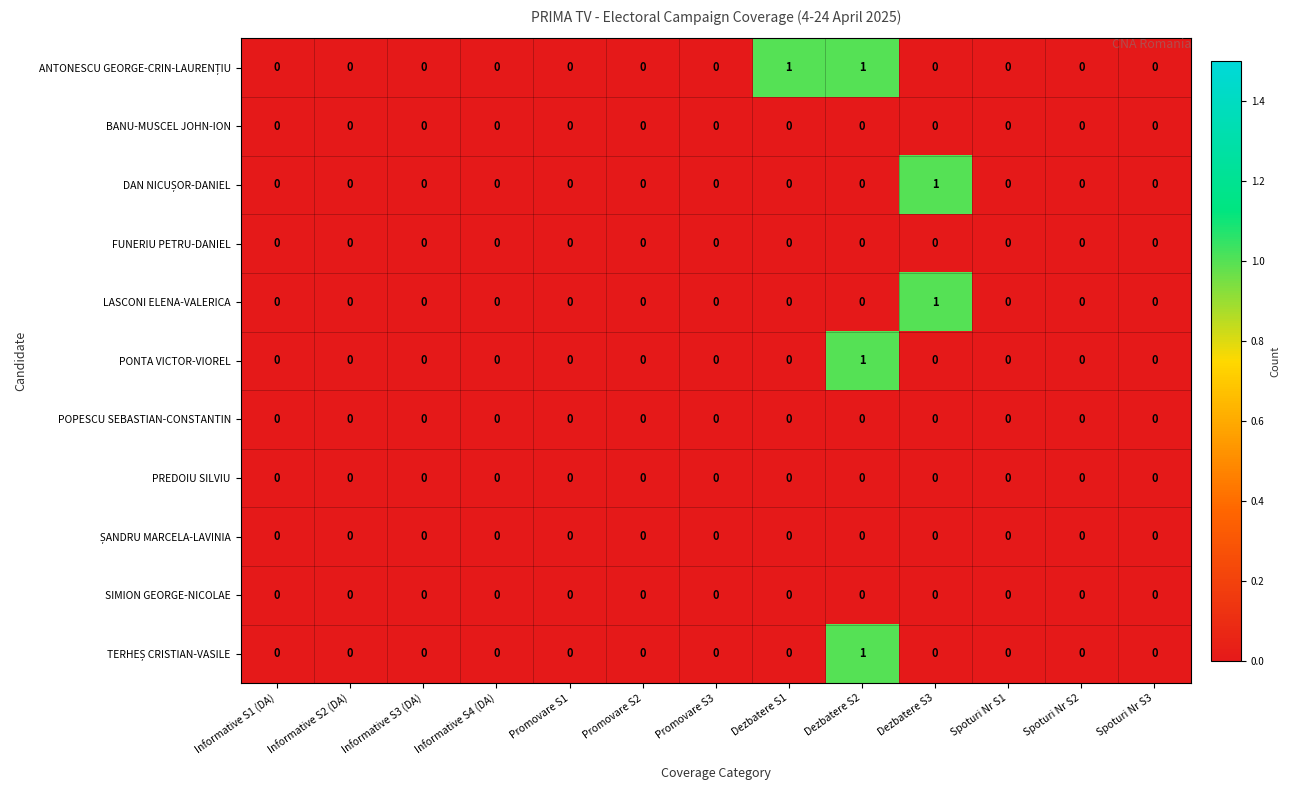

What is the greatest value displayed?

1